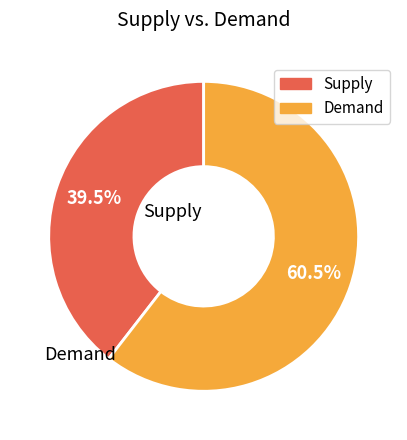

Is there any slice that represents more than half of the pie?

Yes